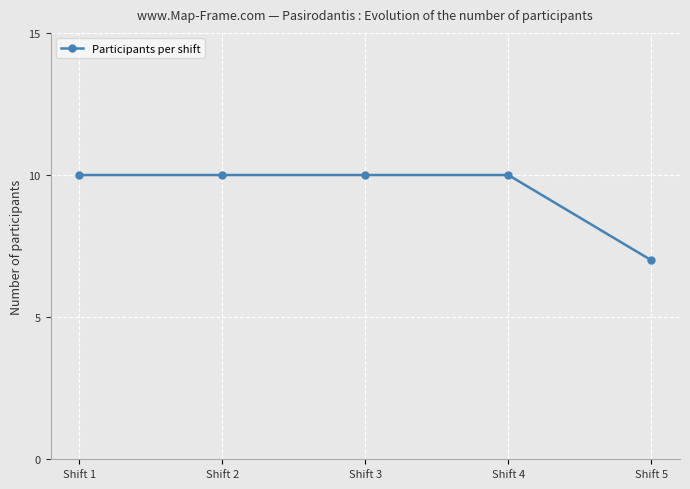

Is it true that the value at Shift 2 is 10?

True